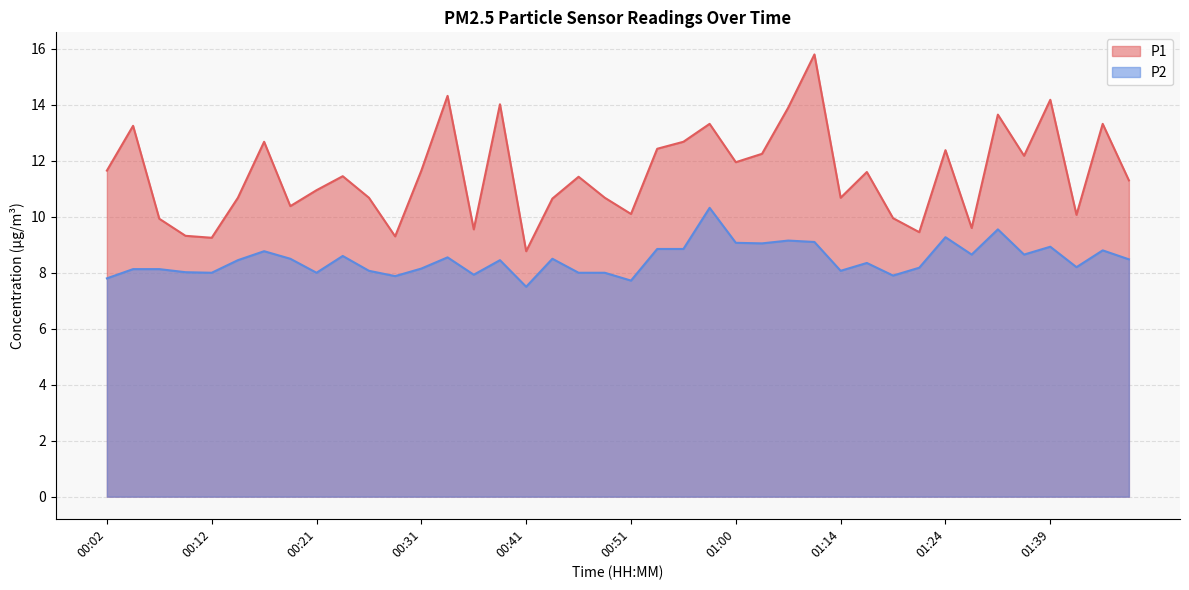

In P1, how many points are higher than both neighbors (excluding endpoints)?

13